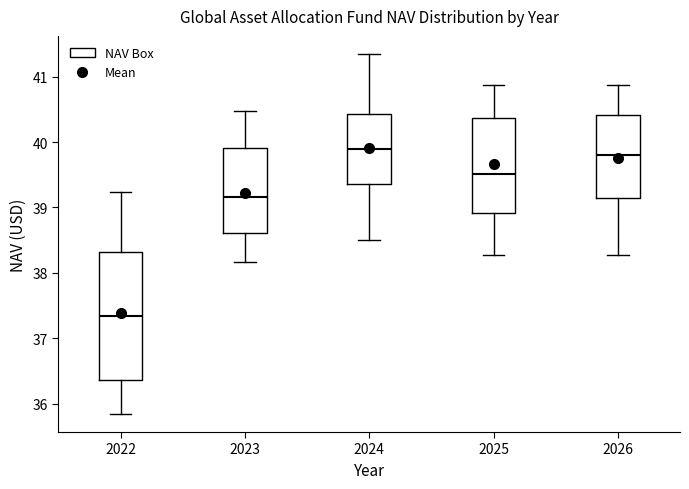

Where does the lower whisker of the box at x = 2026 end on the y-axis? The values are not printed on the chart, so give them approximately, as read against the axis.

38.3